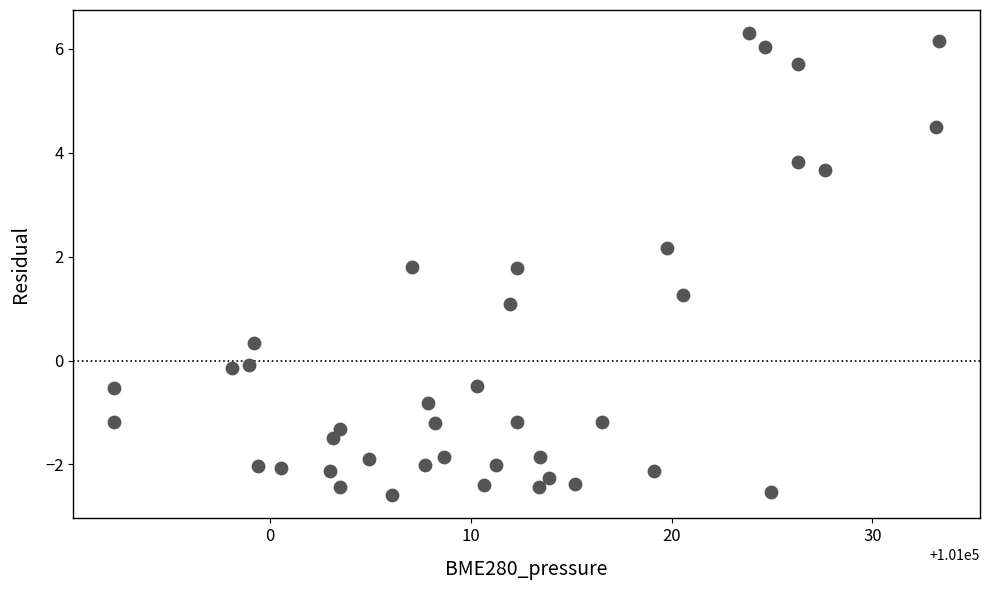

What is the range of X values (max minus min)?

41.1